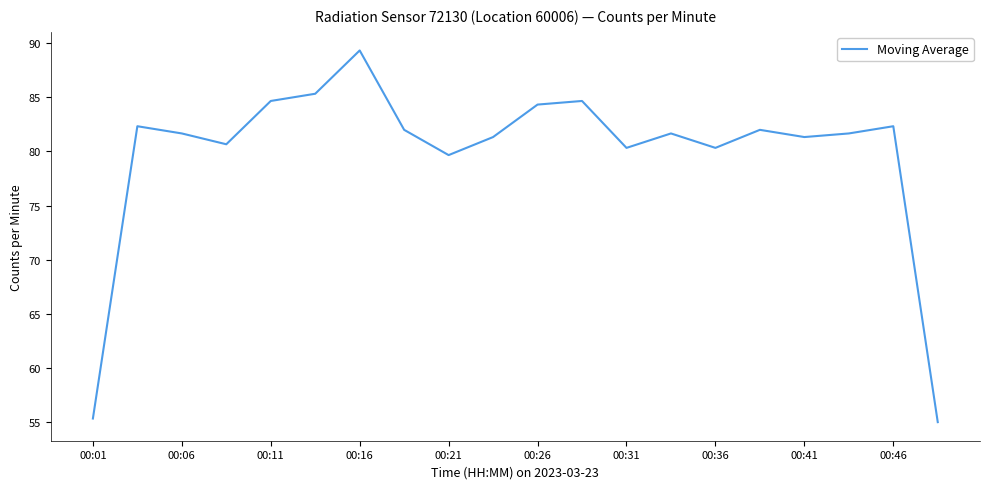

What is the maximum value shown in the chart?

89.3